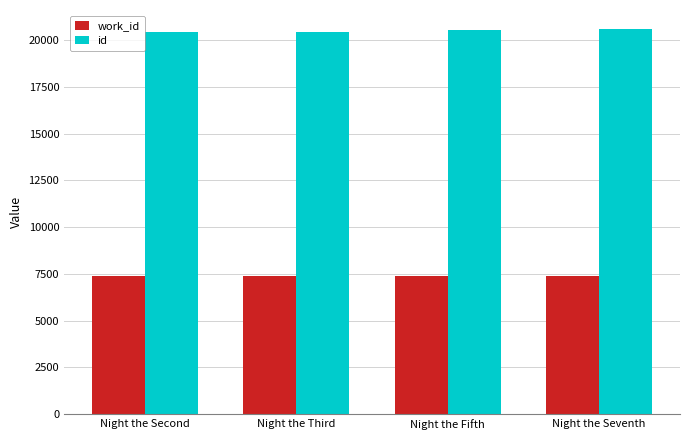

The value of work_id at Night the Fifth is 7407. True or false?

True